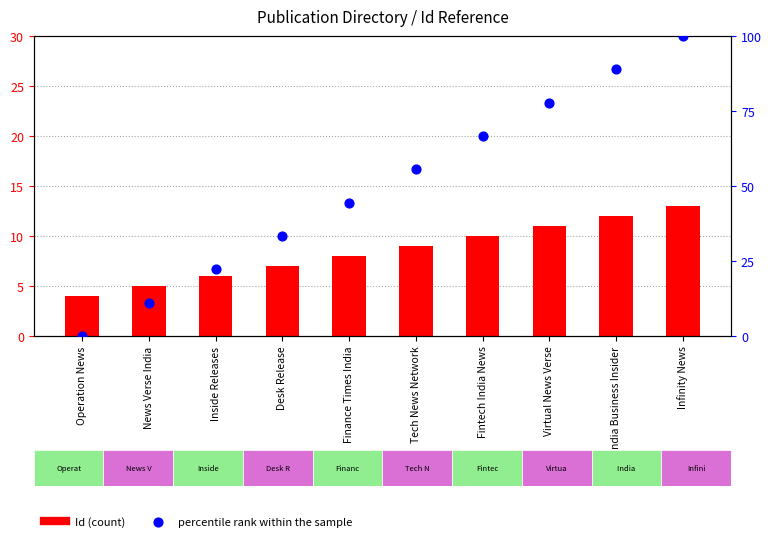

Which series has the largest Y range (max minus min)?

percentile rank within the sample